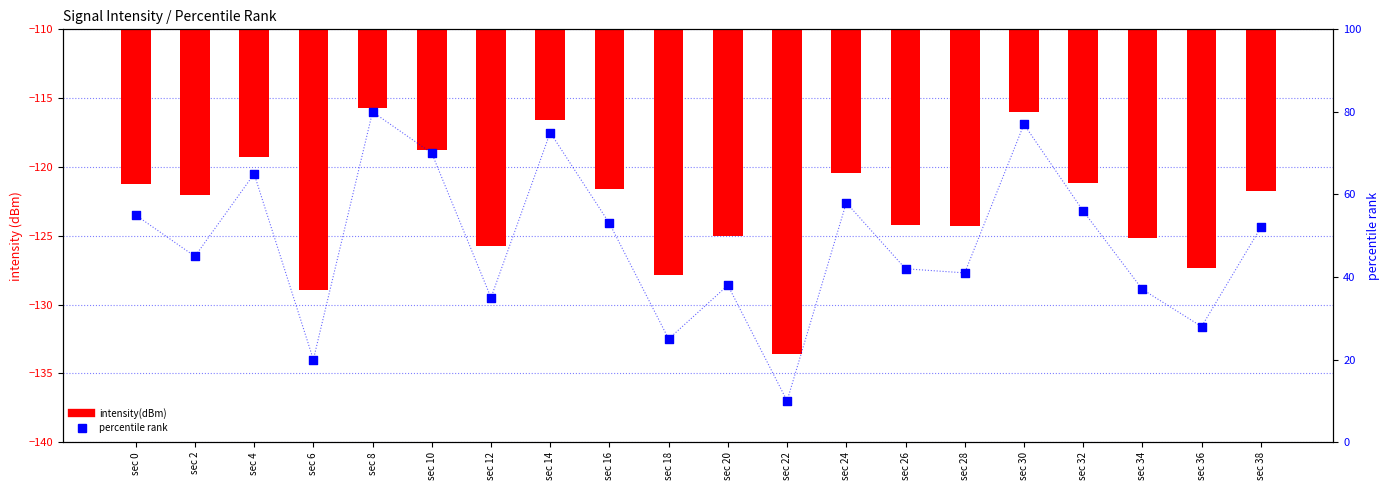

At how many categories does at least one series exceed -23?

20